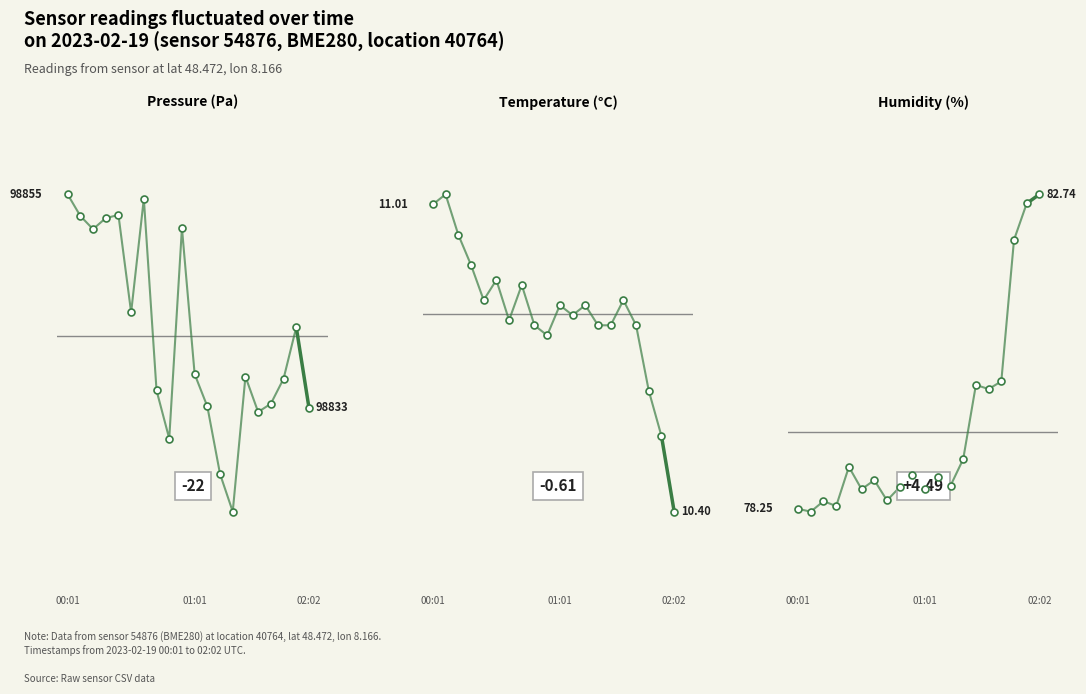

Which has a higher value, 00:01 or 01:01?

00:01